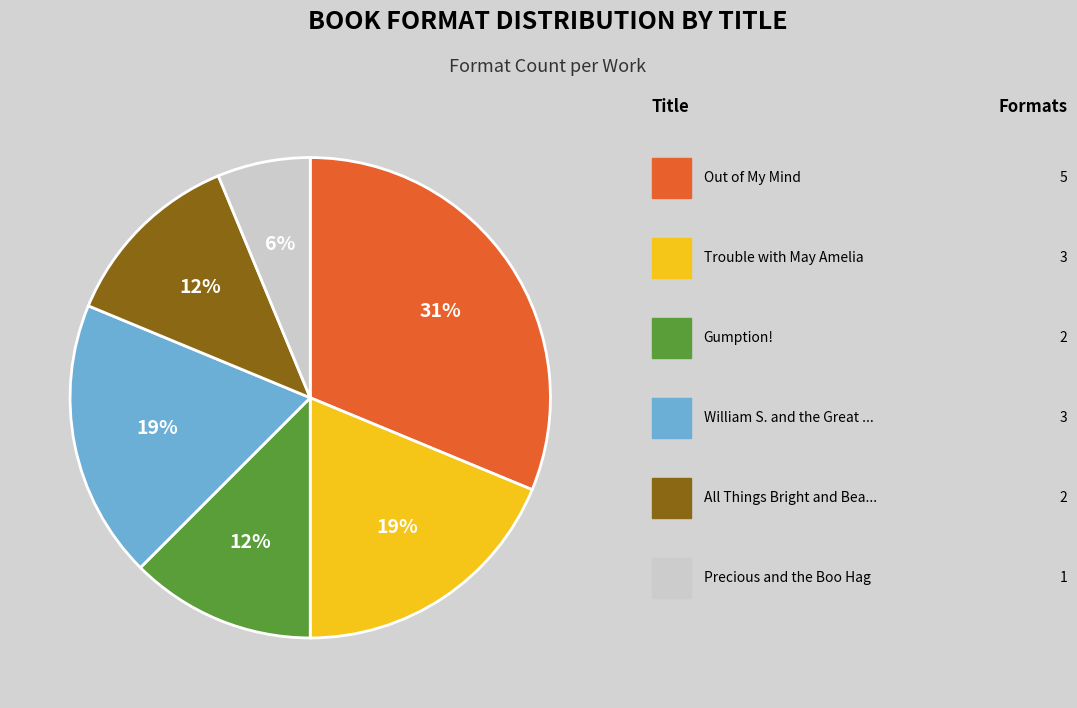

Is there a majority slice in this chart?

No